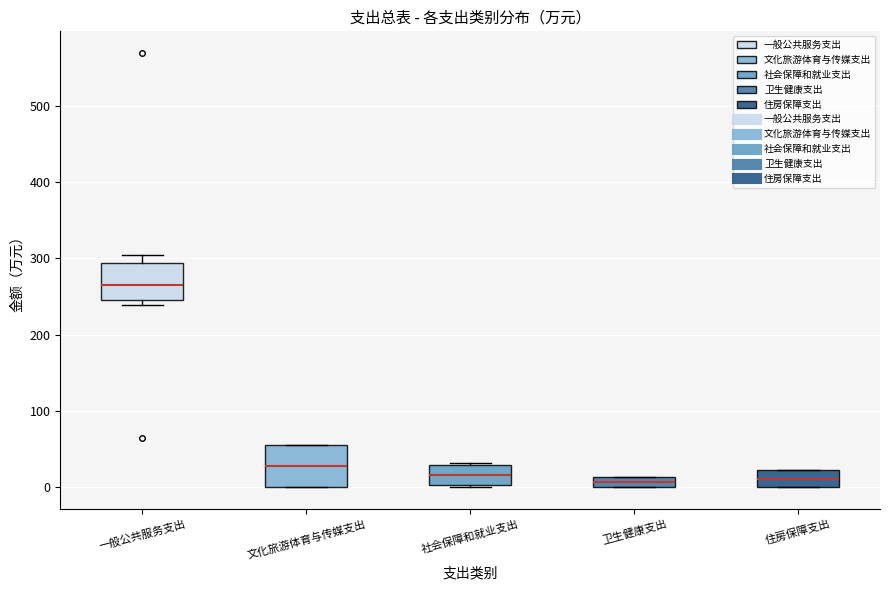

Where is the lower edge of the box for 社会保障和就业支出 on the y-axis? The values are not printed on the chart, so give them approximately, as read against the axis.

0